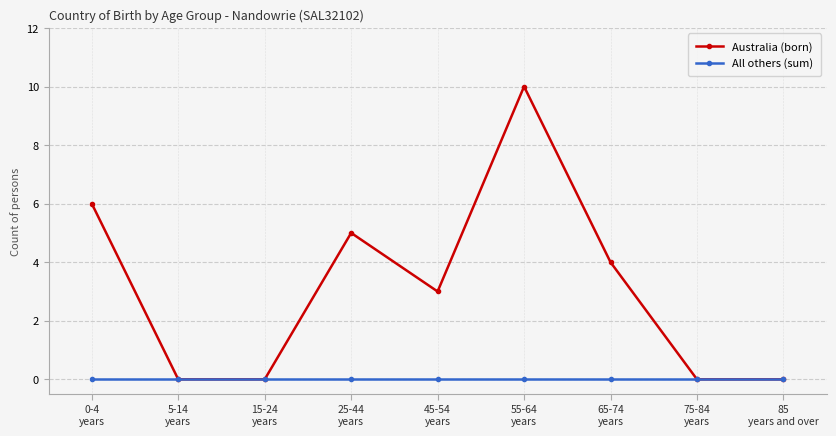

Between 45-54
years and 65-74
years, which series saw the biggest shift?

Australia (born)